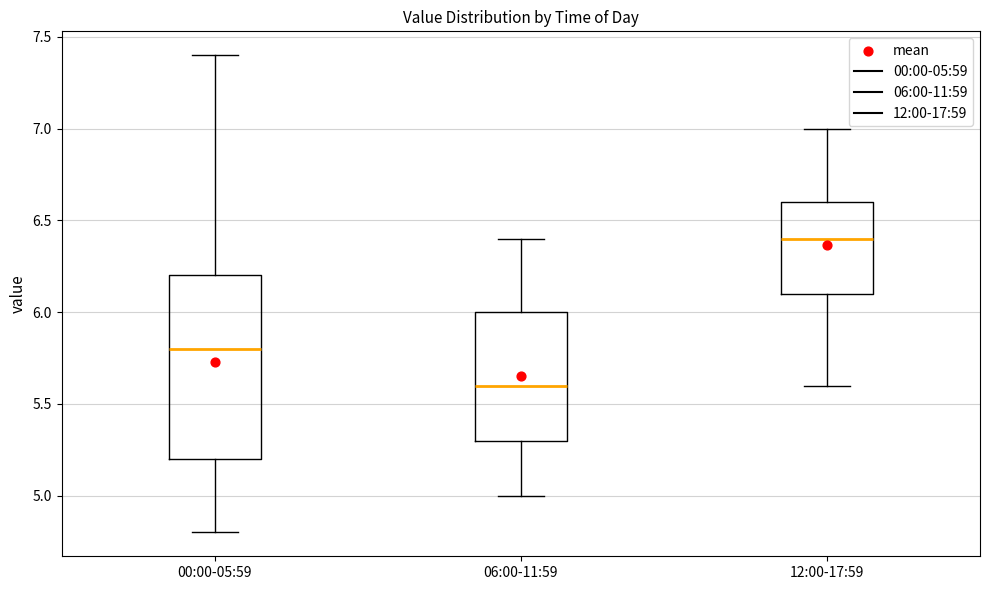

Reading left to right, transcribe this box plot: for each box, give where its median line is, the range the box spans, and where its two whiskers end, as read against the y-axis. The values are not printed on the chart, so give them approximately, as read against the axis.

00:00-05:59: median 5.8, box 5.2 to 6.2, whiskers 4.8 to 7.4
06:00-11:59: median 5.6, box 5.3 to 6.0, whiskers 5.0 to 6.4
12:00-17:59: median 6.4, box 6.1 to 6.6, whiskers 5.6 to 7.0